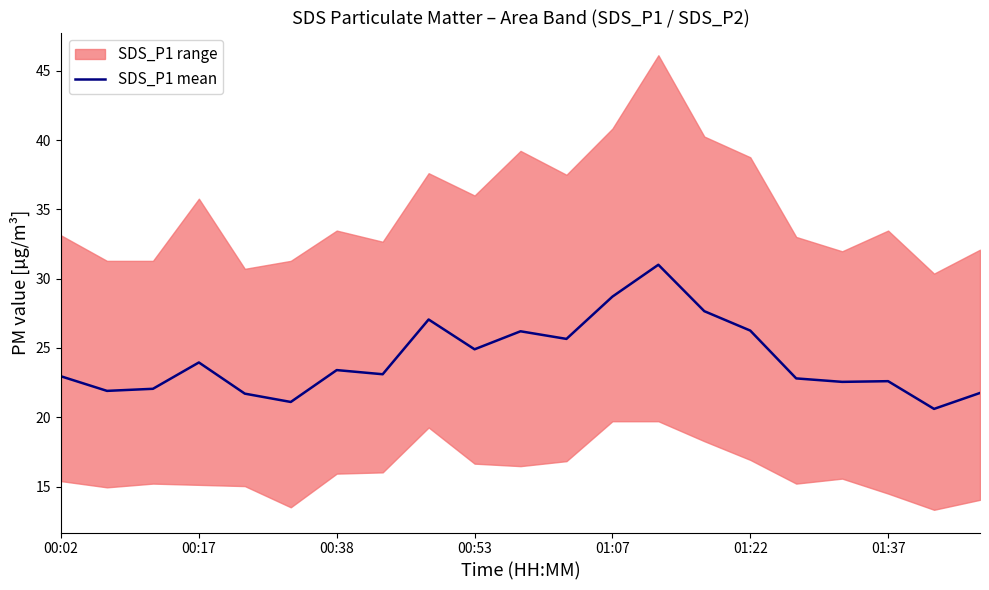

The value at 16 is 22.8. True or false?

True